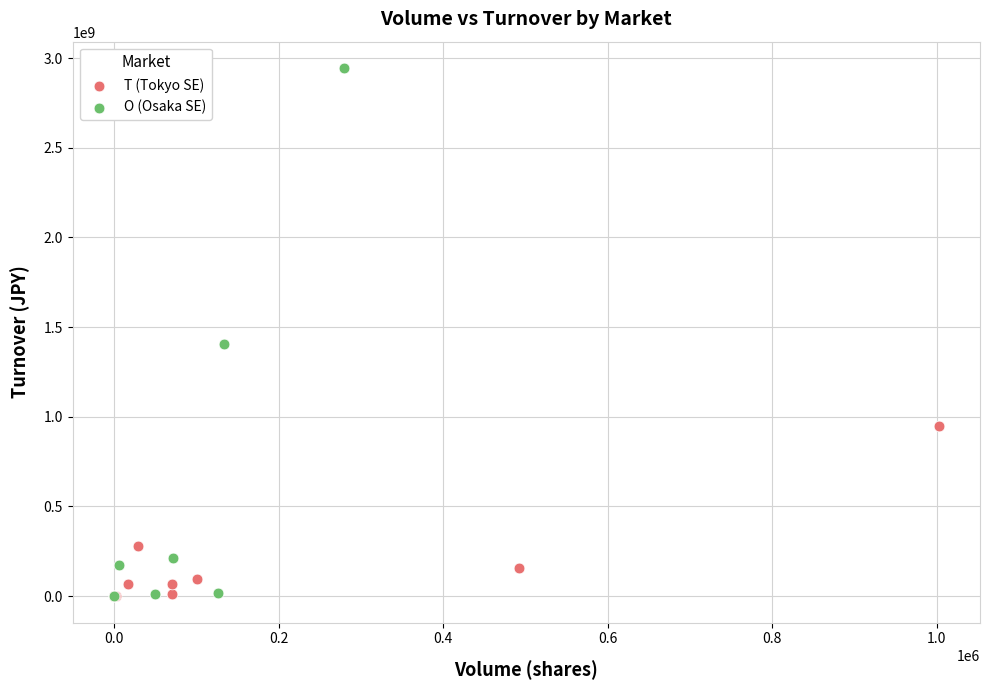

What are all the series names shown in the legend?

T (Tokyo SE), O (Osaka SE)